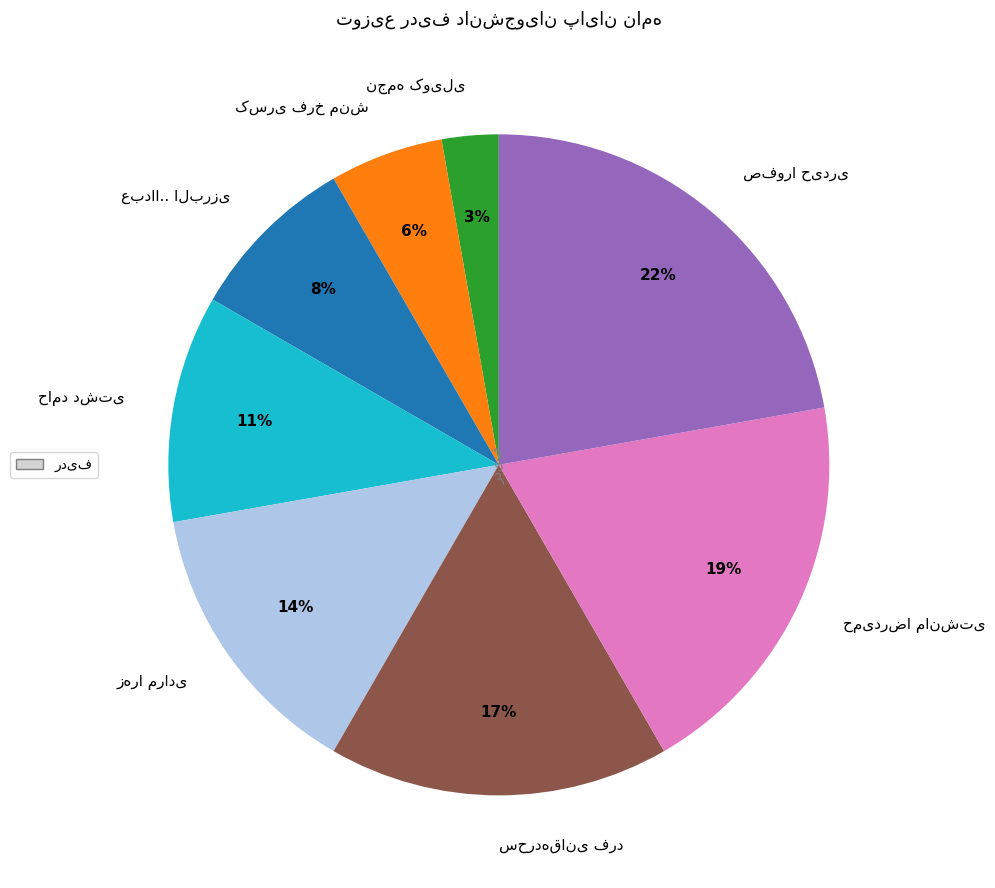

To the nearest percent, what is the average slice percentage?

12%